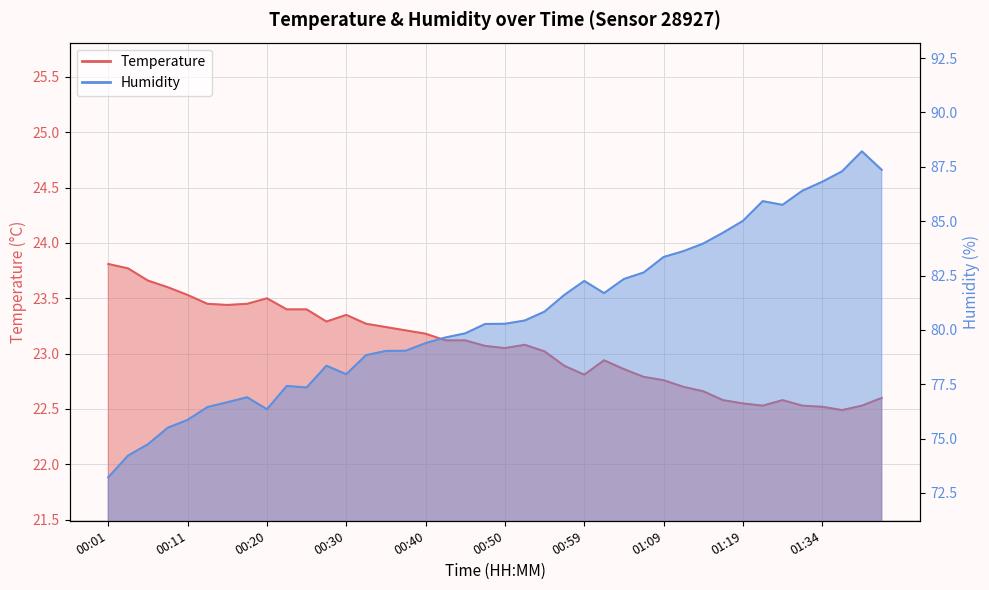

True or false: Humidity and Temperature cross at least once.

False